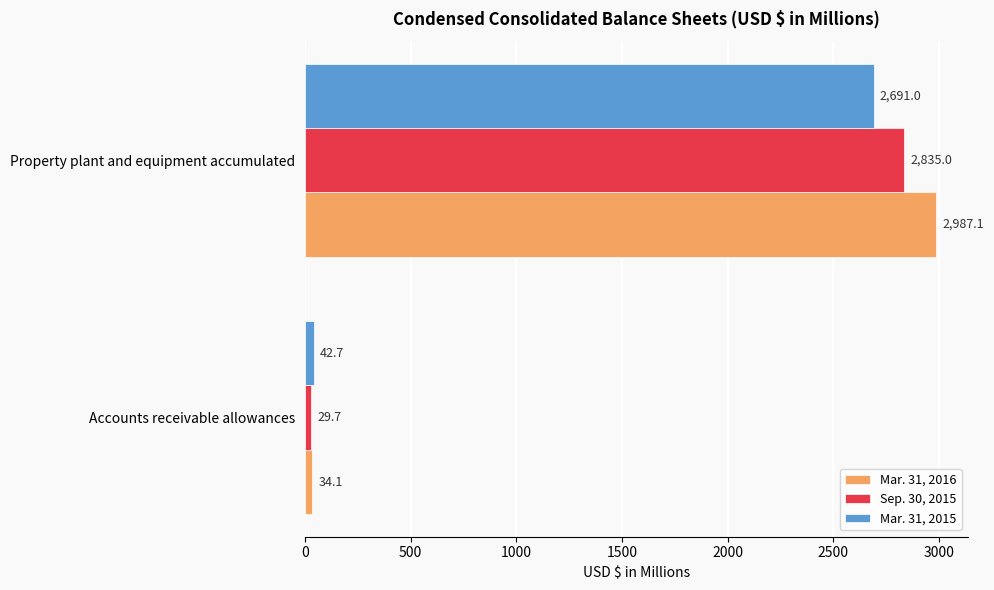

True or false: Mar. 31, 2016 has a value of 2987.1 at Property plant and equipment accumulated.

True